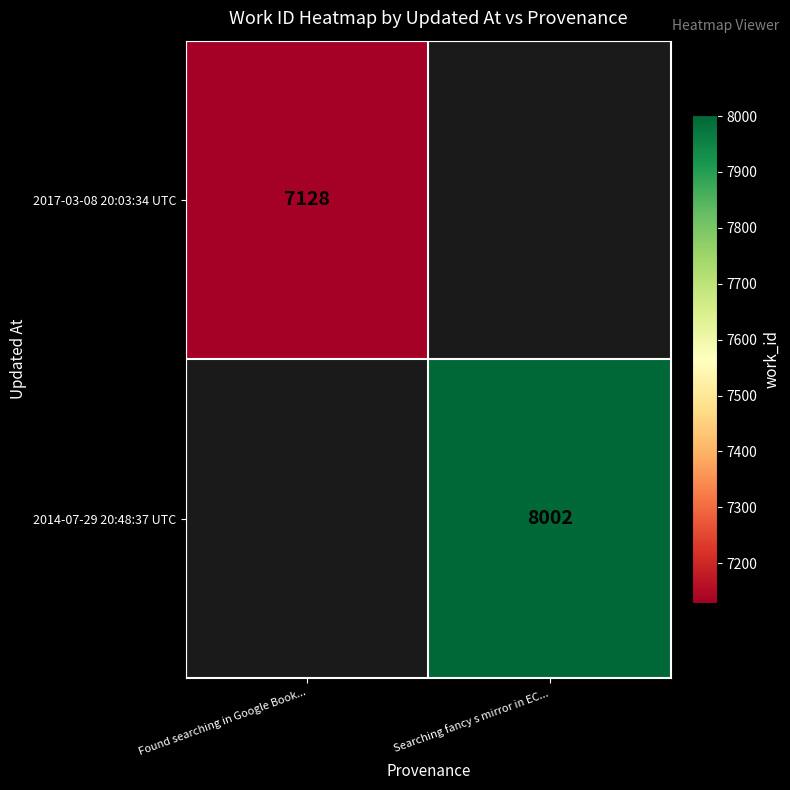

What is the greatest value displayed?

8002.0